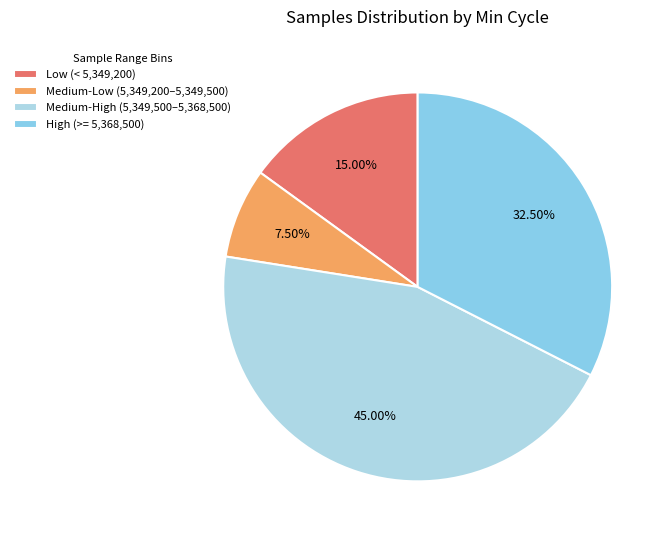

Count the number of slices in the pie.

4